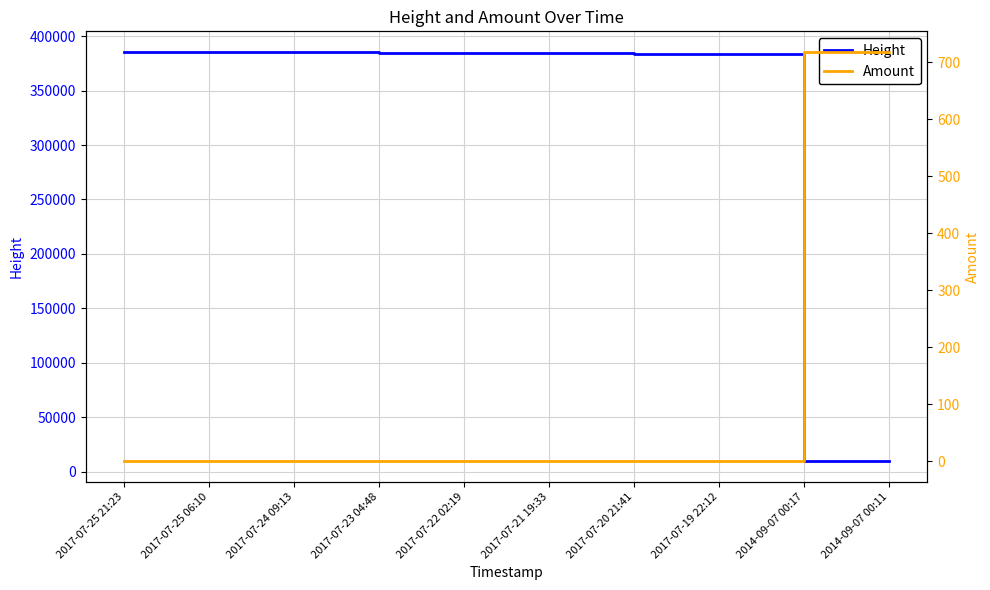

Rank the categories by Height value from highest to lowest.

2017-07-25 21:23, 2017-07-25 06:10, 2017-07-24 09:13, 2017-07-23 04:48, 2017-07-22 02:19, 2017-07-21 19:33, 2017-07-20 21:41, 2017-07-19 22:12, 2014-09-07 00:17, 2014-09-07 00:11